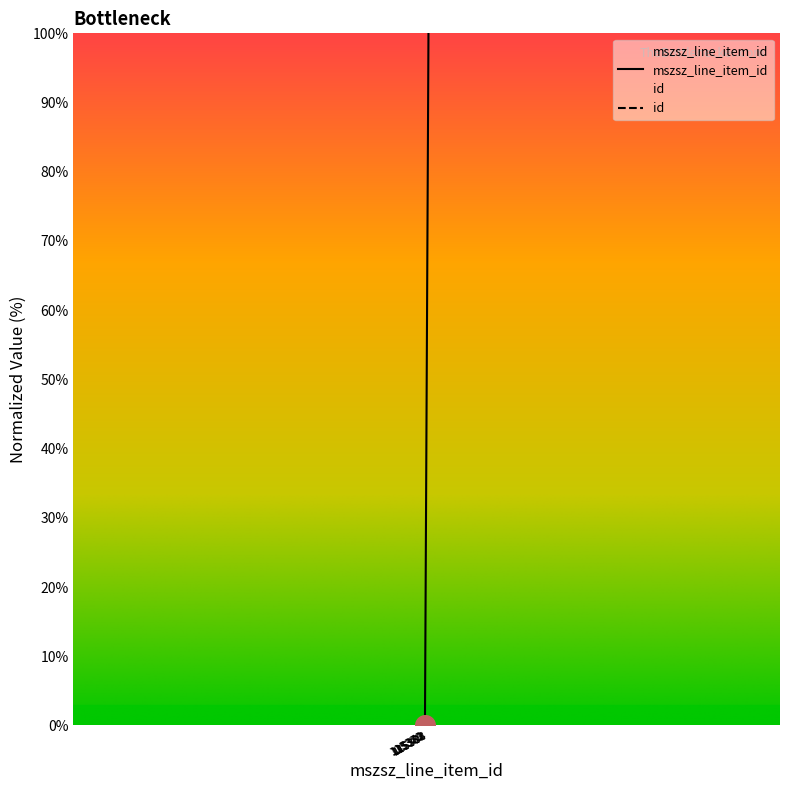

Which has a higher value, 115380 or 115384?

115384